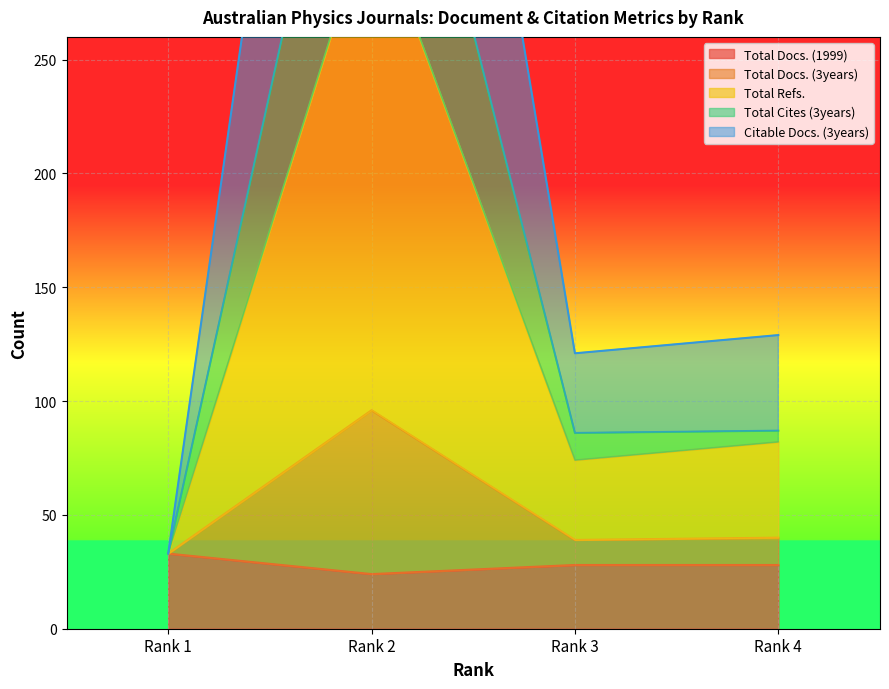

What is the difference between the highest and lowest values at Rank 4?

101